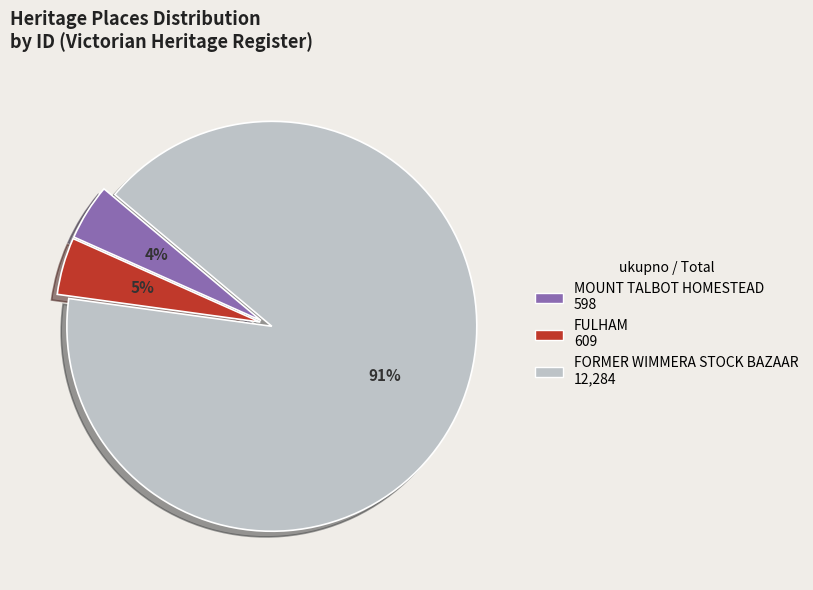

Is the sum of FULHAM 609 and MOUNT TALBOT HOMESTEAD 598 greater than half?

No